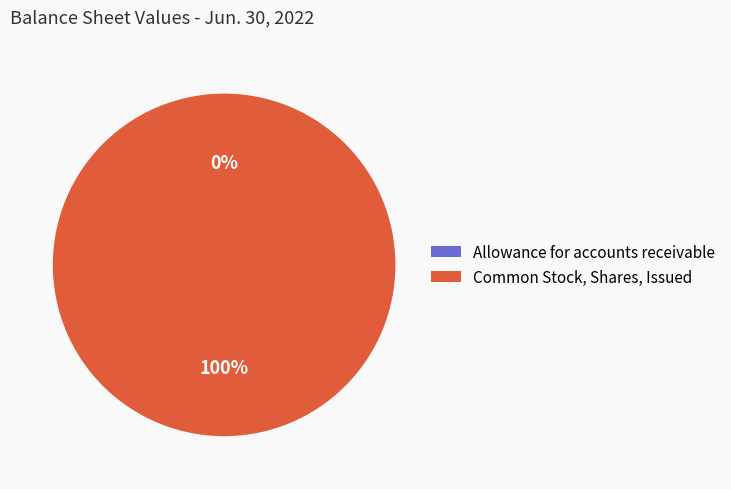

To the nearest percent, what is the difference between the largest and smallest slice percentages?

100%